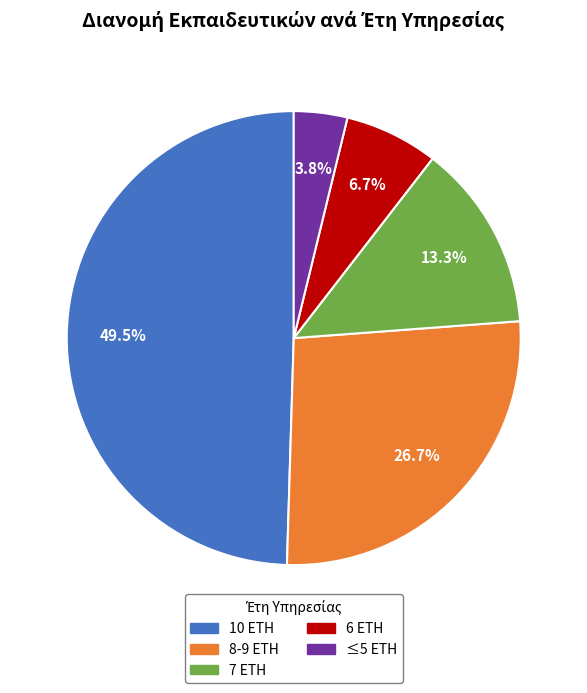

How many segments does this pie chart have?

5